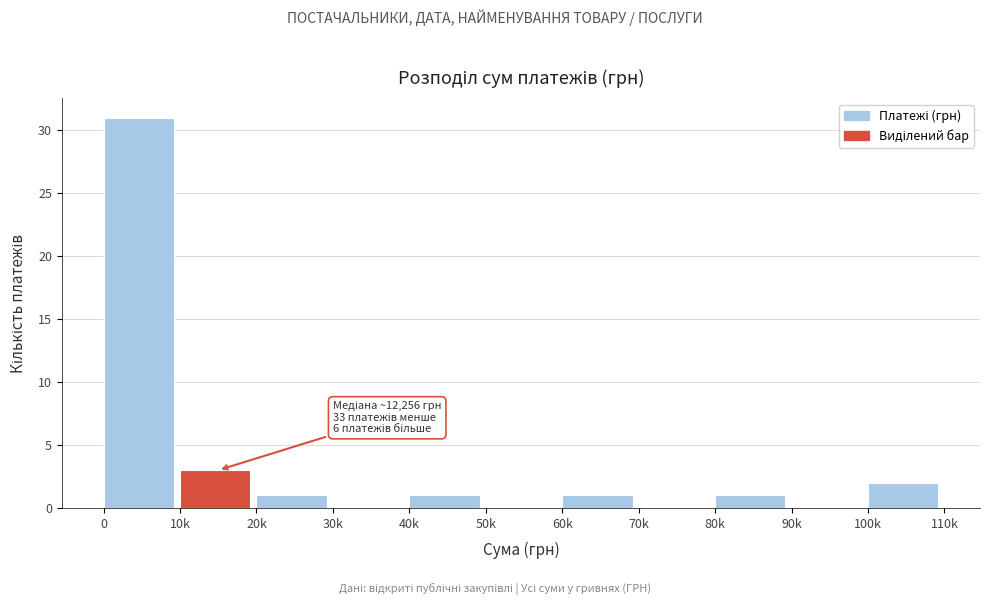

Reading left to right, list all the values displayed in this chart.

0=31	10k=3	20k=1	30k=0	40k=1	50k=0	60k=1	70k=0	80k=1	90k=0	100k=2